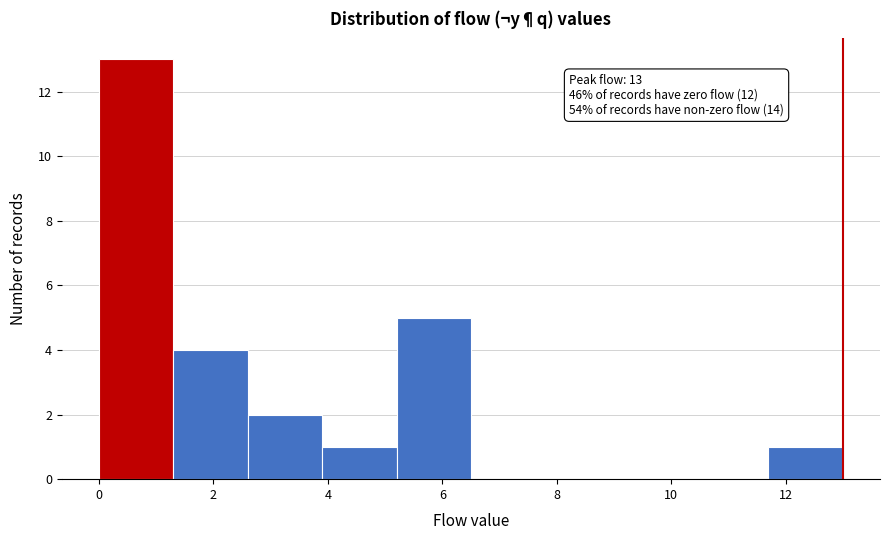

Which range on the x-axis has the tallest bar?

0.0 to 1.3